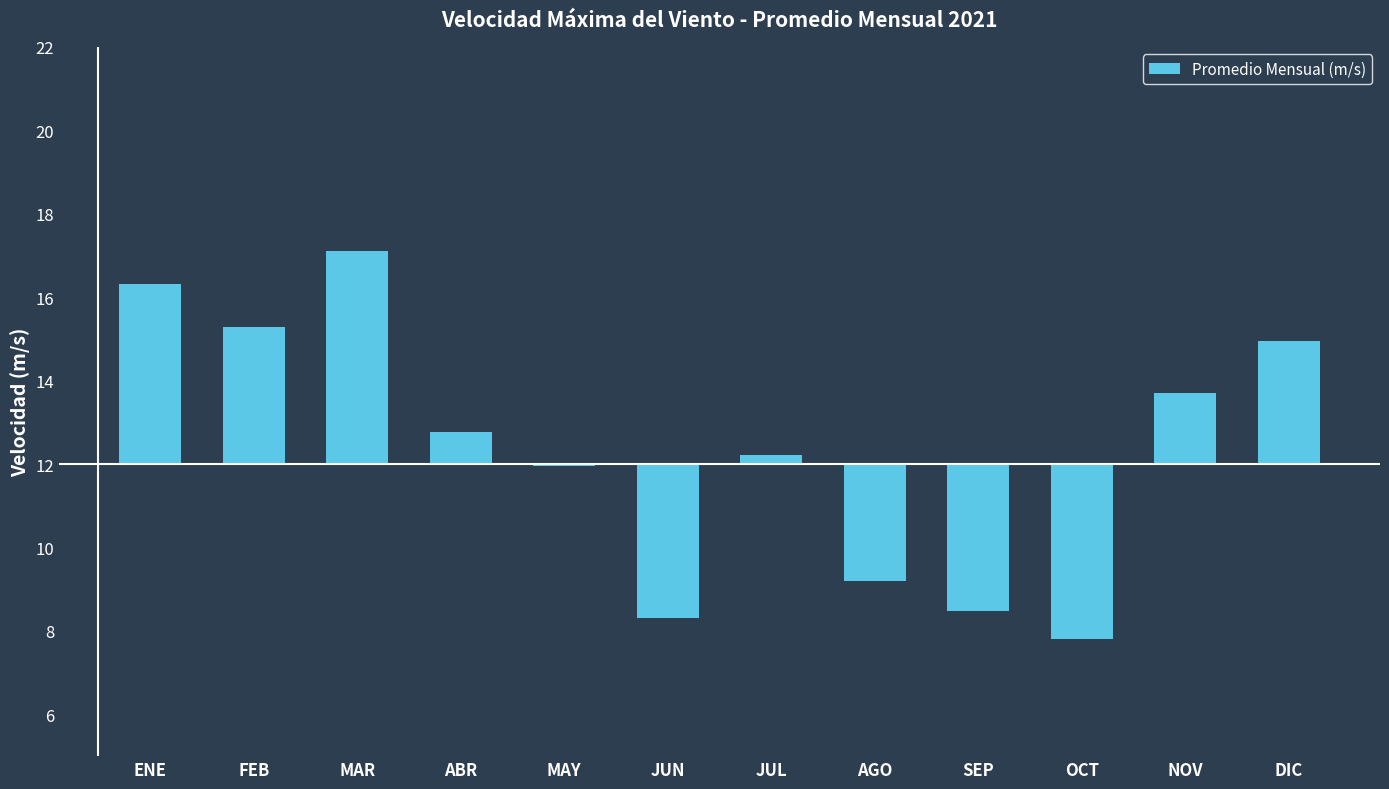

Which has a higher value, NOV or DIC?

DIC